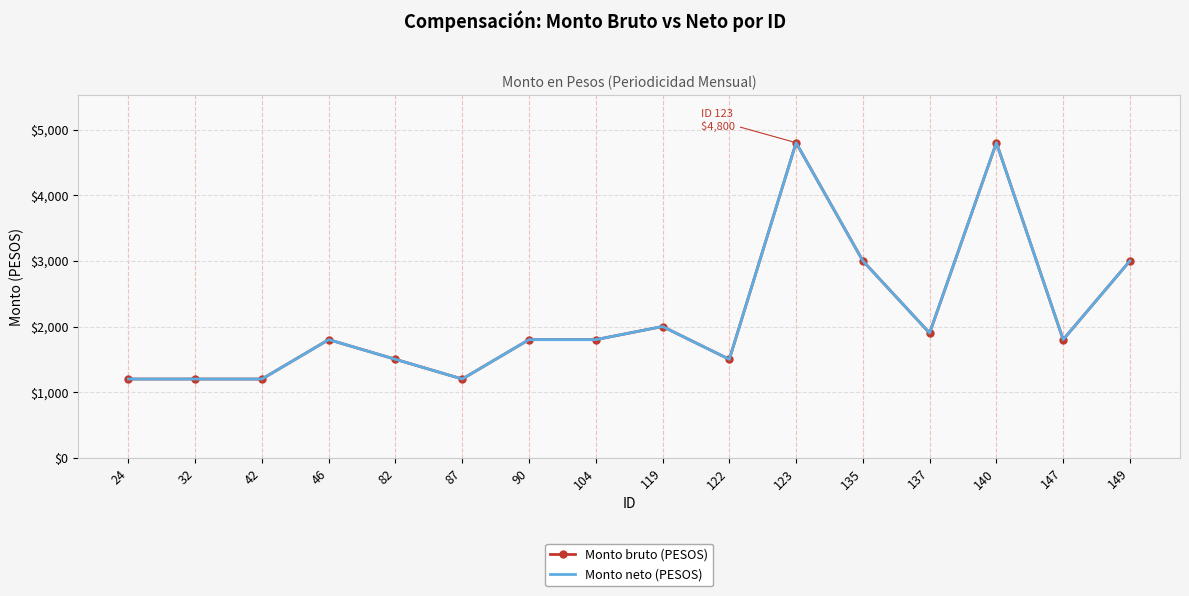

At 123, list the series in order from largest to smallest.

Monto bruto (PESOS), Monto neto (PESOS)